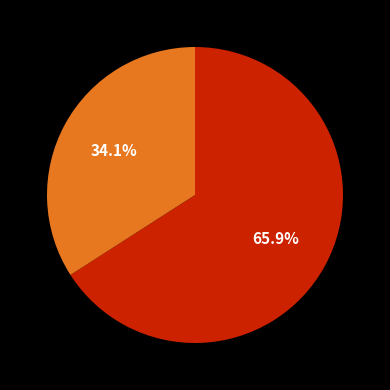

To the nearest percent, what is the difference between the largest and smallest slice percentages?

32%